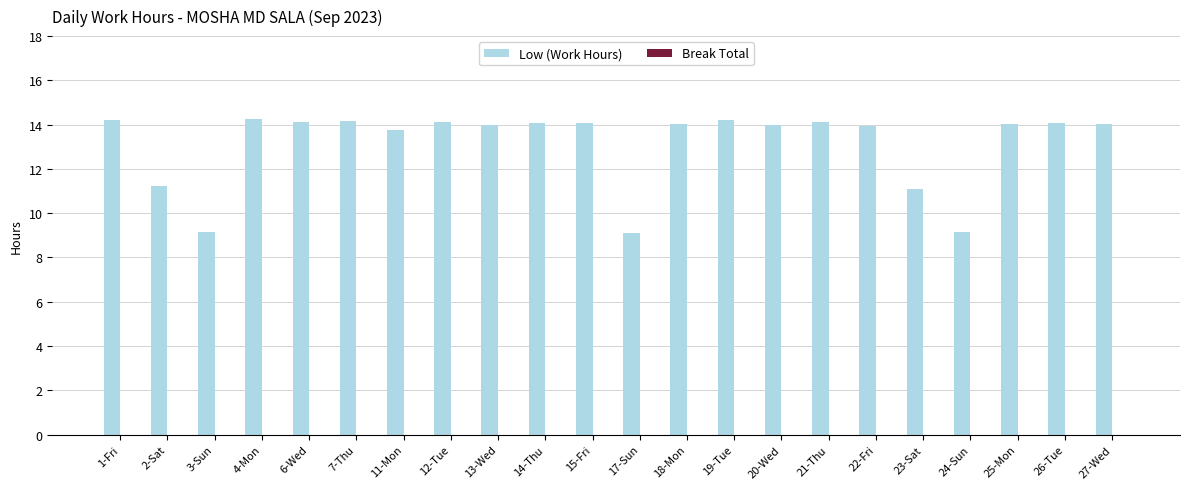

What is the minimum value shown in the chart?

9.1